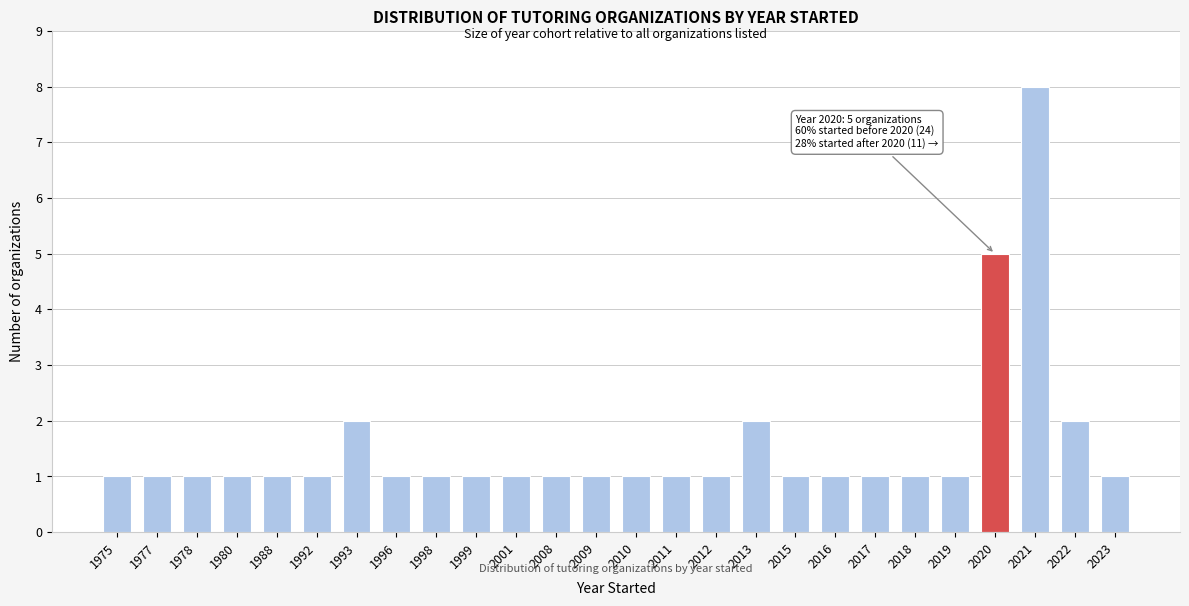

Reading left to right, list all the values displayed in this chart.

1975=1	1977=1	1978=1	1980=1	1988=1	1992=1	1993=2	1996=1	1998=1	1999=1	2001=1	2008=1	2009=1	2010=1	2011=1	2012=1	2013=2	2015=1	2016=1	2017=1	2018=1	2019=1	2020=5	2021=8	2022=2	2023=1